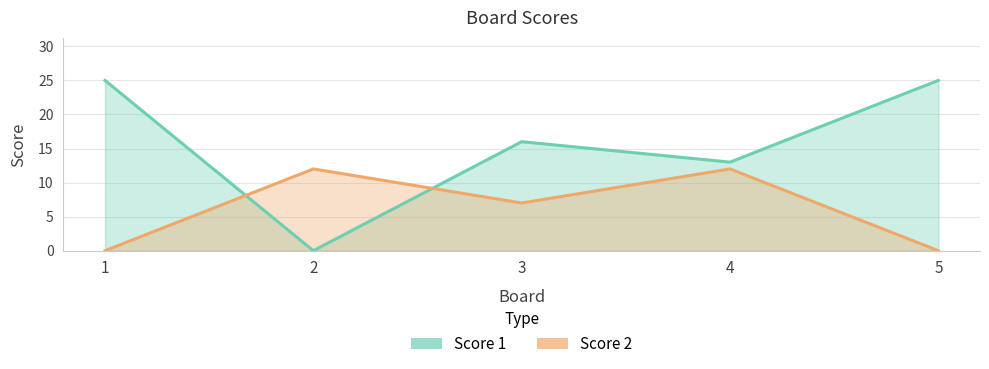

What is the maximum value for Score 2?

12